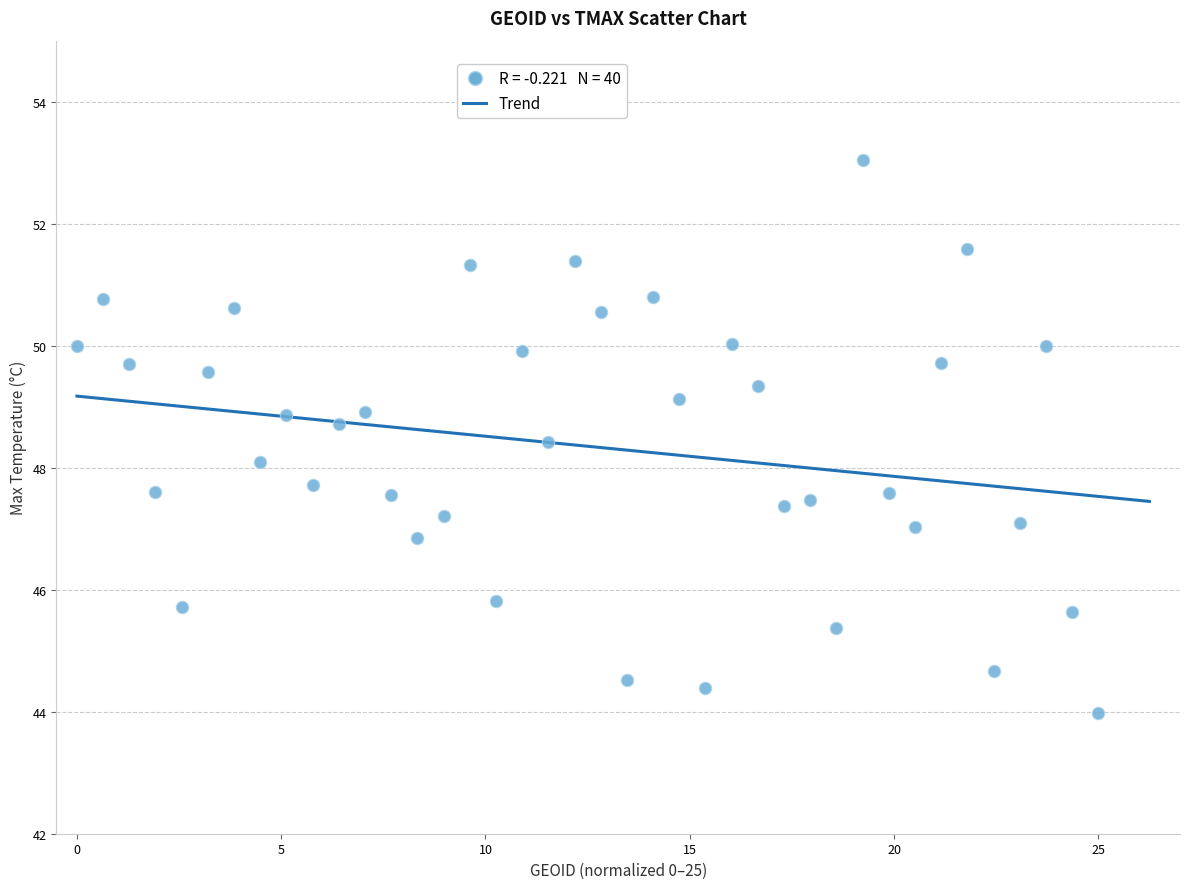

What is the range of X values (max minus min)?

25.0